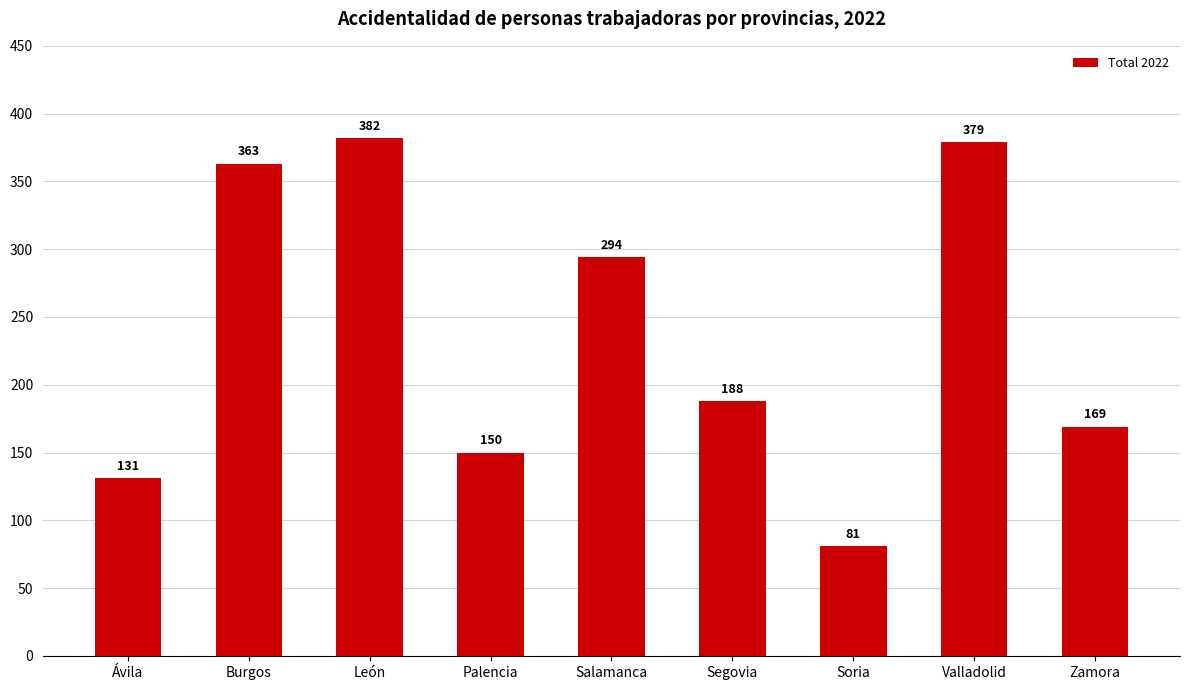

Approximately how many times larger is the value at Burgos compared to Salamanca?

1.2